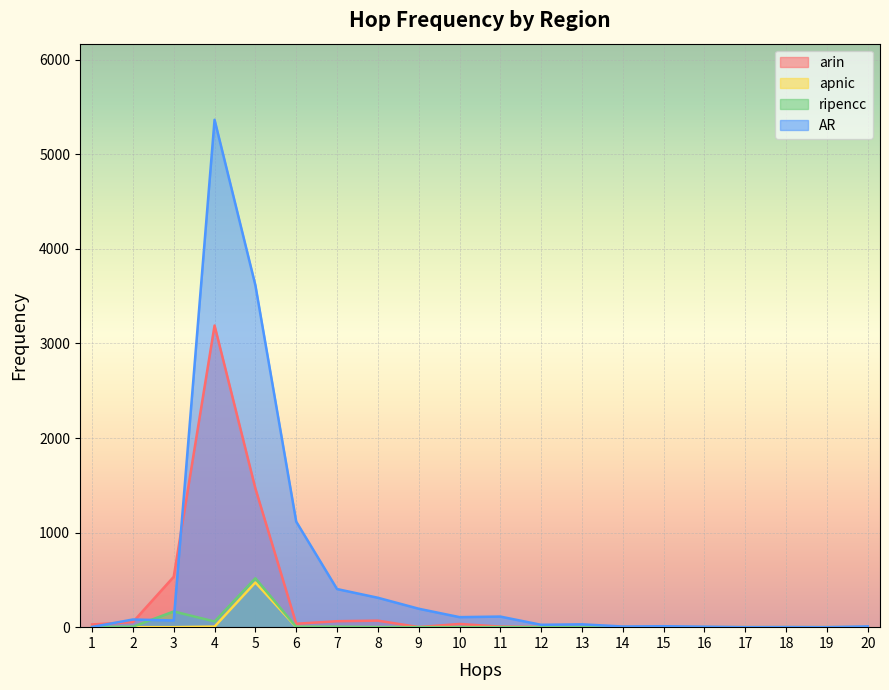

Reading left to right, list all the values displayed in this chart.

arin: 1=29	2=54	3=533	4=3190	5=1467	6=36	7=63	8=69	9=1	10=34	11=6	12=2	13=0	14=1	15=0	16=0	17=0	18=0	19=0	20=0
apnic: 1=0	2=0	3=0	4=6	5=473	6=2	7=0	8=0	9=0	10=0	11=0	12=0	13=0	14=0	15=0	16=0	17=0	18=0	19=0	20=0
ripencc: 1=0	2=5	3=166	4=60	5=517	6=4	7=5	8=0	9=0	10=0	11=0	12=0	13=0	14=0	15=0	16=0	17=0	18=0	19=0	20=0
AR: 1=2	2=81	3=71	4=5366	5=3616	6=1116	7=403	8=311	9=195	10=106	11=112	12=25	13=30	14=7	15=10	16=5	17=0	18=1	19=0	20=8